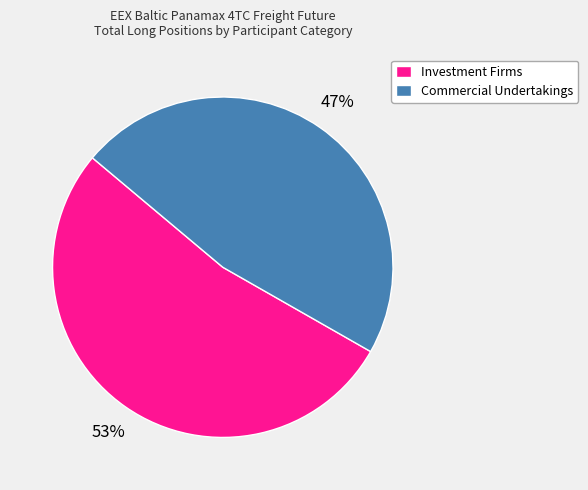

To the nearest percent, what percentage of the pie is Commercial Undertakings?

47%